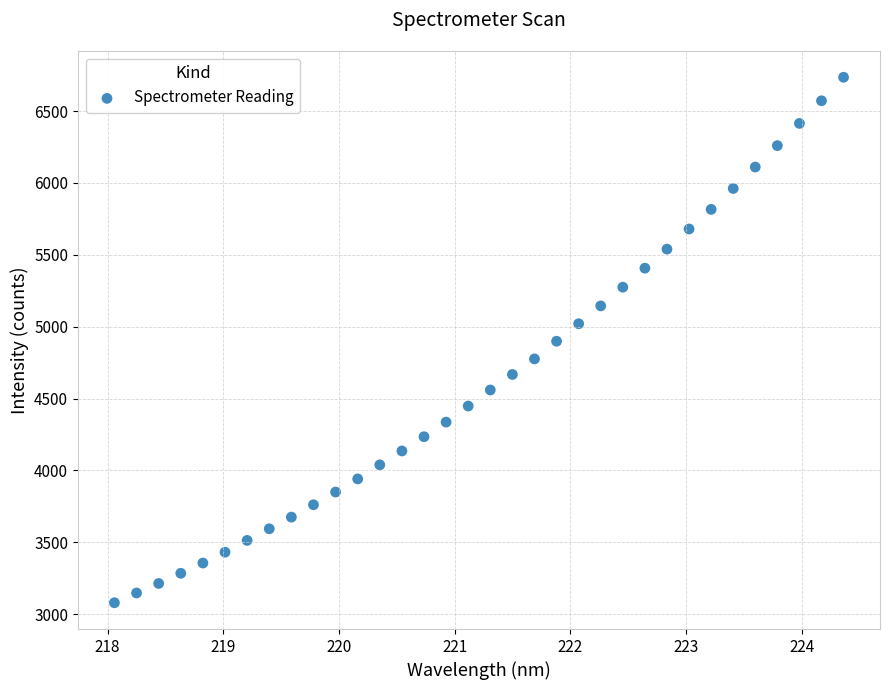

What is the range of Y values (max minus min)?

3655.7